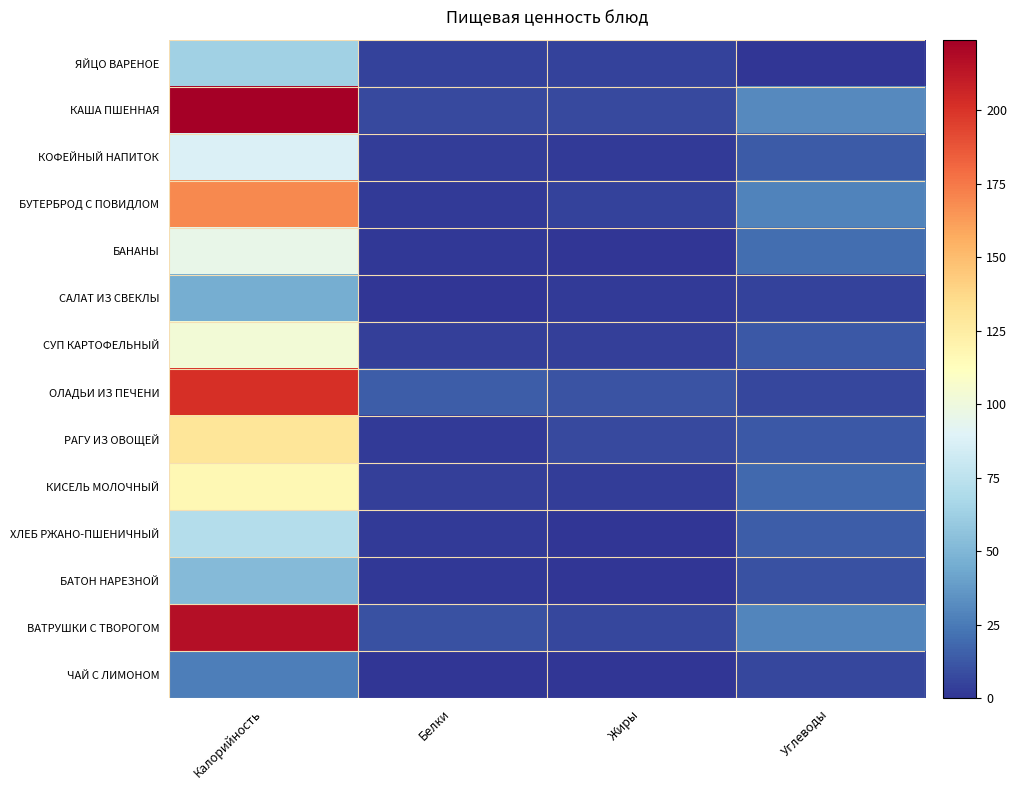

Reading left to right, extract all data points from this chart.

ЯЙЦО ВАРЕНОЕ: Калорийность=63.3	Белки=5.1	Жиры=4.6	Углеводы=0.3
КАША ПШЕННАЯ: Калорийность=224.0	Белки=7.1	Жиры=7.7	Углеводы=31.5
КОФЕЙНЫЙ НАПИТОК: Калорийность=87.6	Белки=3.1	Жиры=2.4	Углеводы=13.2
БУТЕРБРОД С ПОВИДЛОМ: Калорийность=169.1	Белки=2.4	Жиры=5.0	Углеводы=28.7
БАНАНЫ: Калорийность=96.0	Белки=1.5	Жиры=0.5	Углеводы=21.0
САЛАТ ИЗ СВЕКЛЫ: Калорийность=45.7	Белки=0.8	Жиры=2.6	Углеводы=4.9
СУП КАРТОФЕЛЬНЫЙ: Калорийность=102.8	Белки=4.0	Жиры=4.2	Углеводы=12.4
ОЛАДЬИ ИЗ ПЕЧЕНИ: Калорийность=201.4	Белки=14.9	Жиры=11.1	Углеводы=6.3
РАГУ ИЗ ОВОЩЕЙ: Калорийность=129.7	Белки=2.4	Жиры=7.7	Углеводы=12.5
КИСЕЛЬ МОЛОЧНЫЙ: Калорийность=116.9	Белки=3.6	Жиры=3.1	Углеводы=18.6
ХЛЕБ РЖАНО-ПШЕНИЧНЫЙ: Калорийность=71.4	Белки=2.3	Жиры=0.3	Углеводы=14.8
БАТОН НАРЕЗНОЙ: Калорийность=52.4	Белки=1.5	Жиры=0.6	Углеводы=10.3
ВАТРУШКИ С ТВОРОГОМ: Калорийность=216.7	Белки=10.3	Жиры=6.3	Углеводы=29.6
ЧАЙ С ЛИМОНОМ: Калорийность=26.6	Белки=0.1	Жиры=0.0	Углеводы=6.3